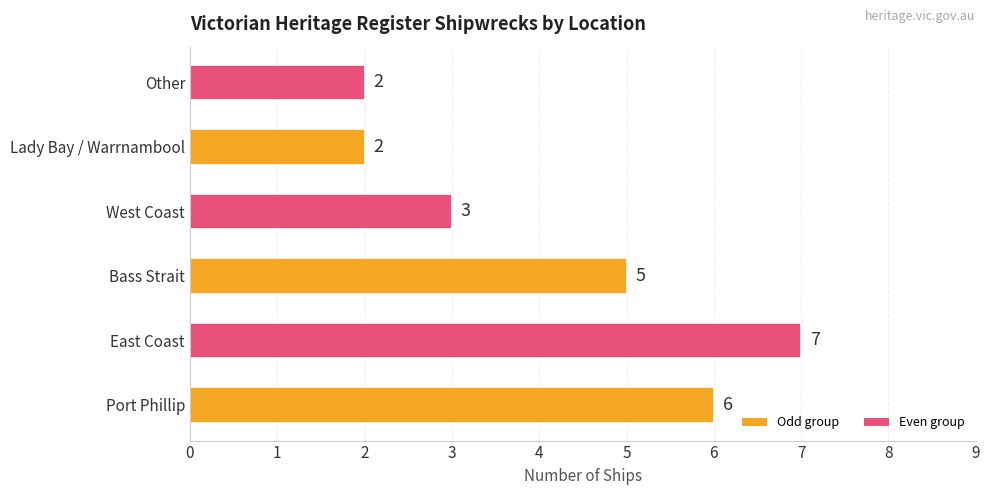

True or false: the data shows 0 at Other.

False